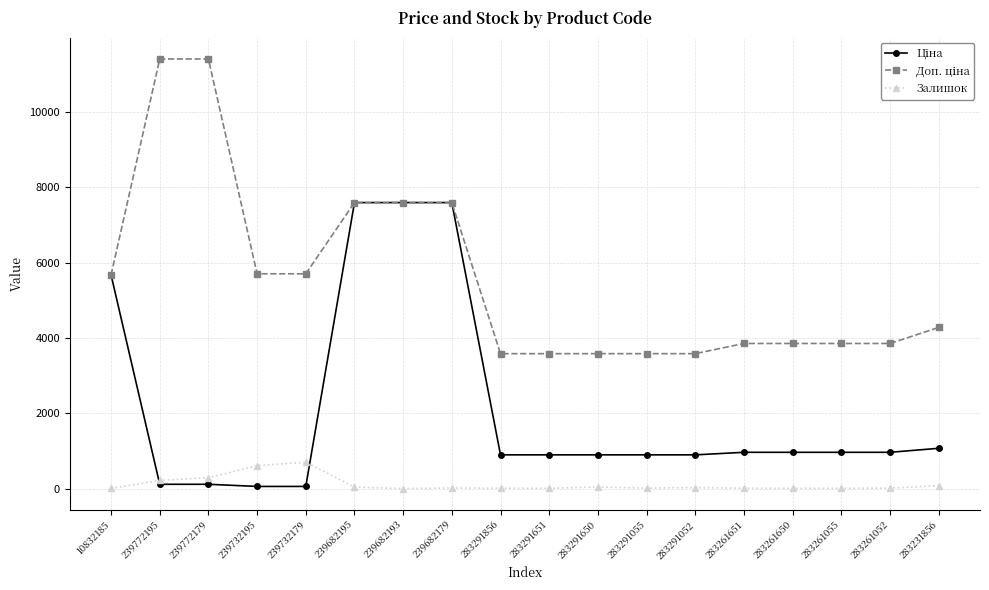

What is the difference between the Доп. ціна values at 239772179 and 283291651?

7826.4